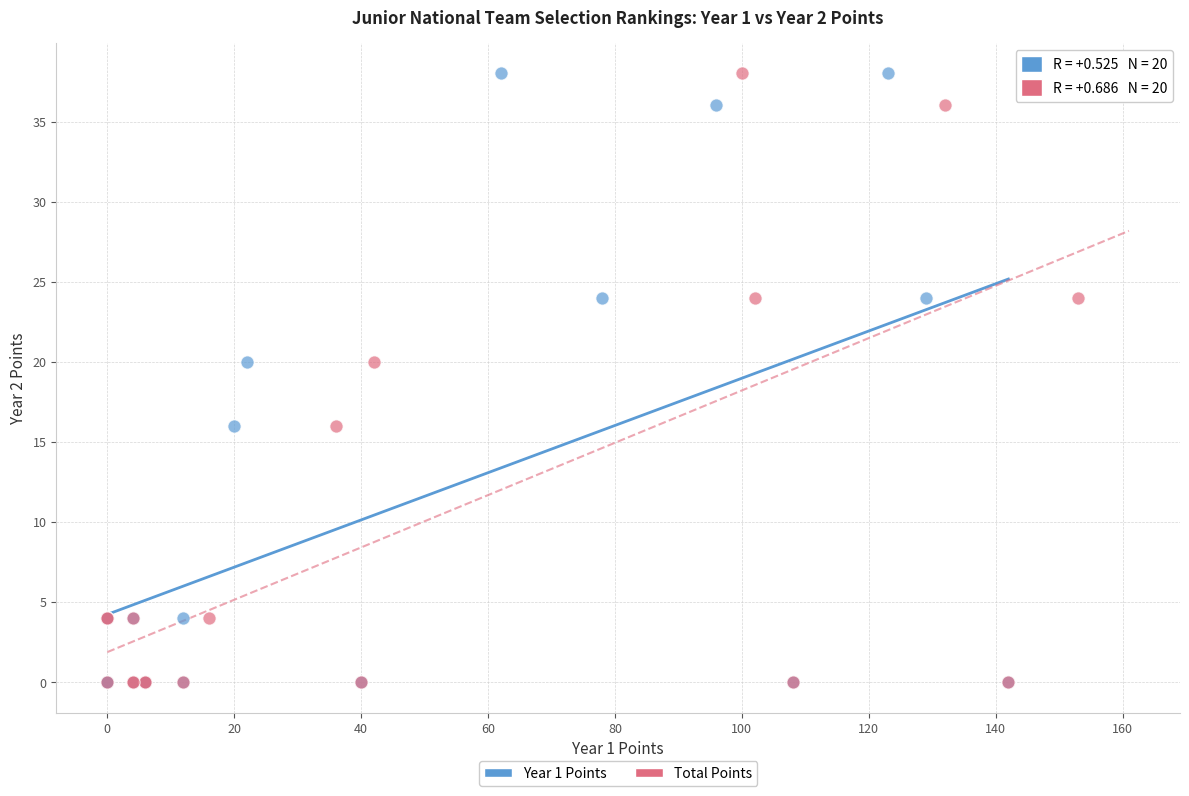

What are all the series names shown in the legend?

Year 1 Points, Total Points